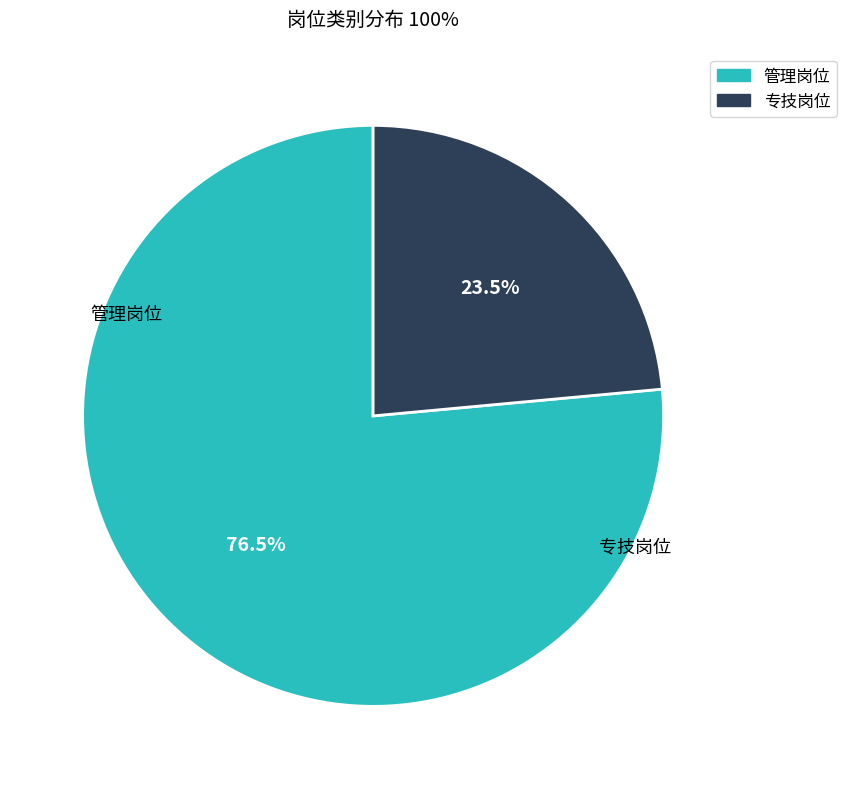

Which category accounts for the majority?

管理岗位